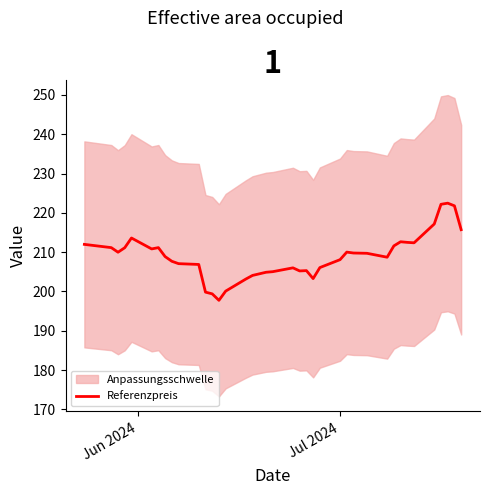

True or false: the data has more than 0 interior local peaks.

True